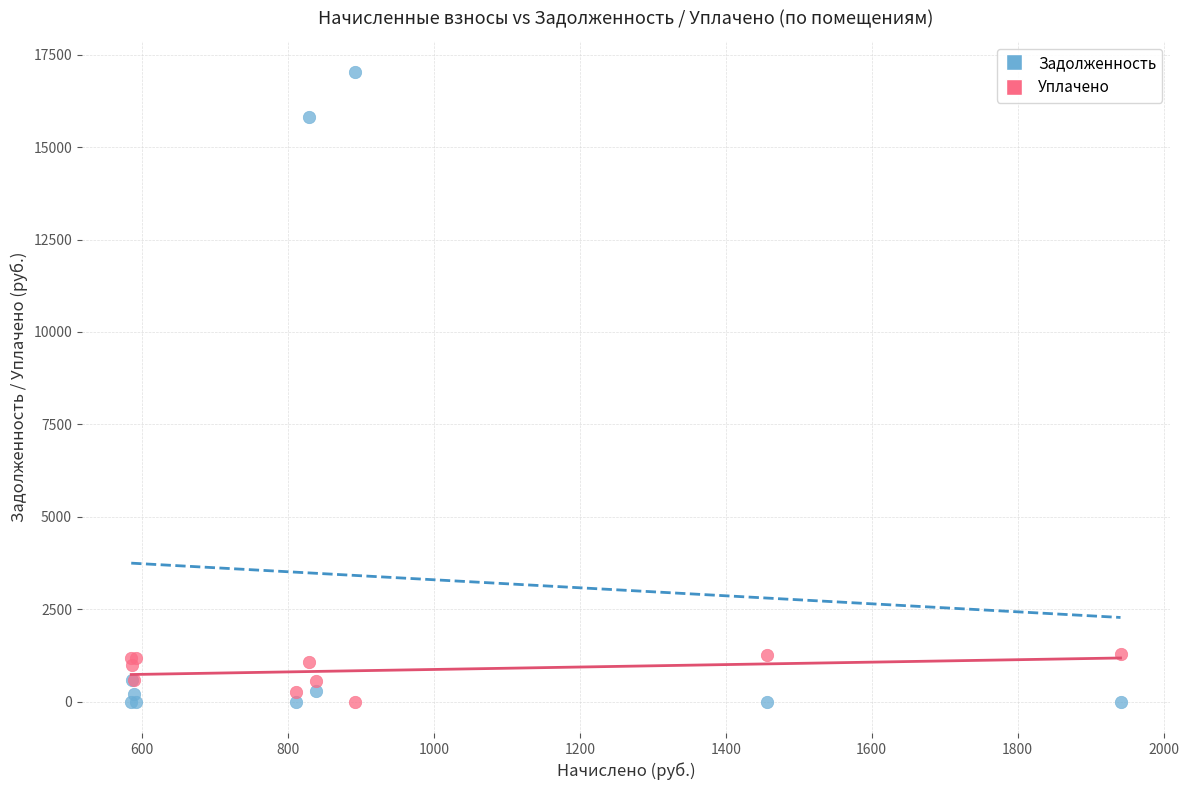

Which series reaches the maximum Y coordinate?

Задолженность